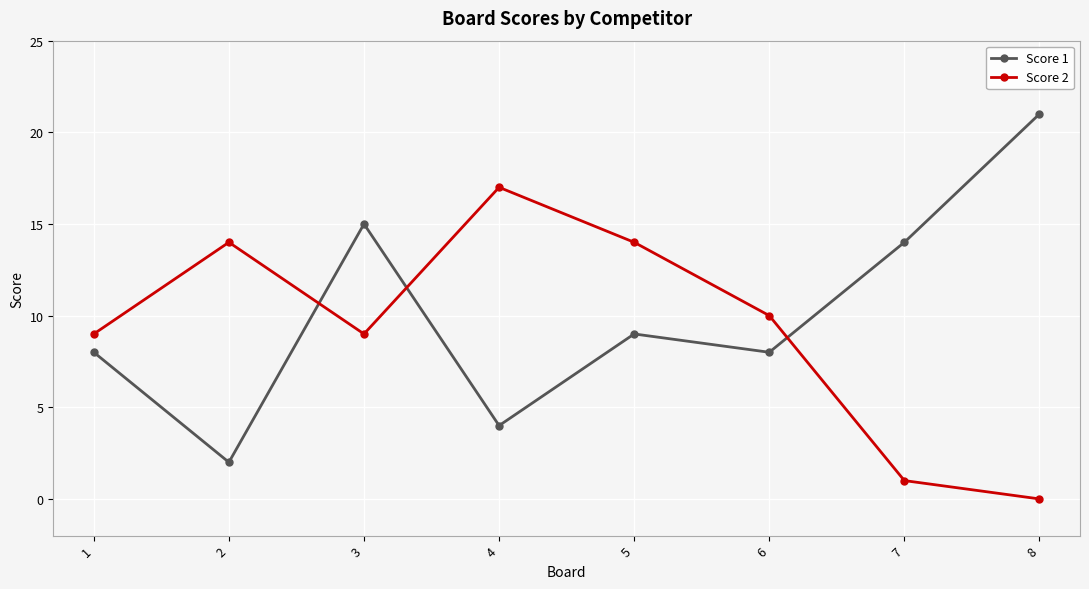

At how many categories does at least one series exceed 11?

6